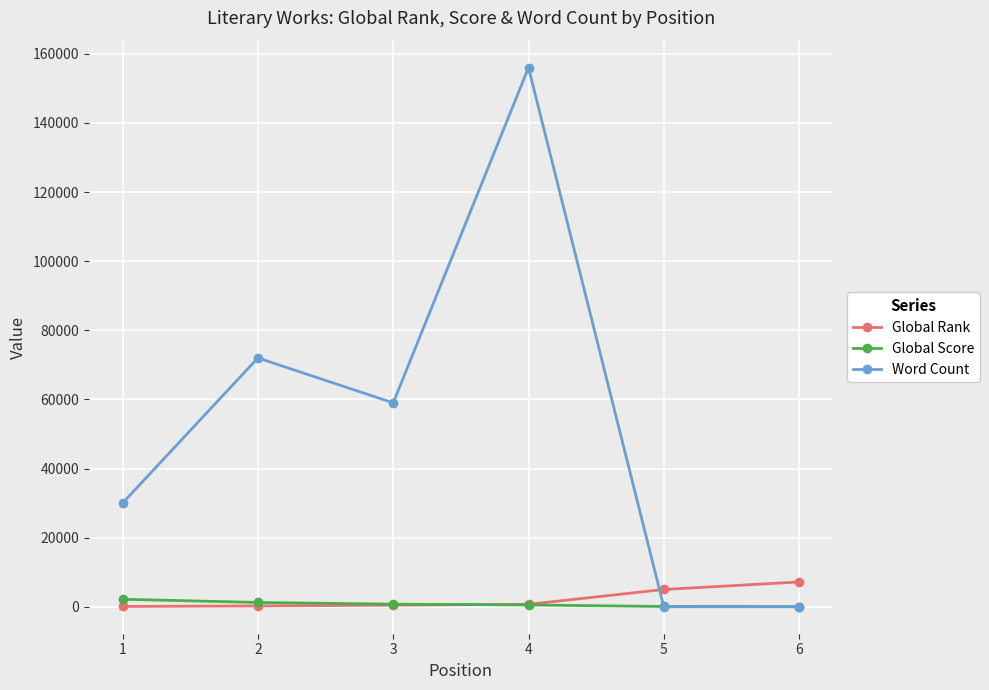

Which series has the largest range (max minus min)?

Word Count